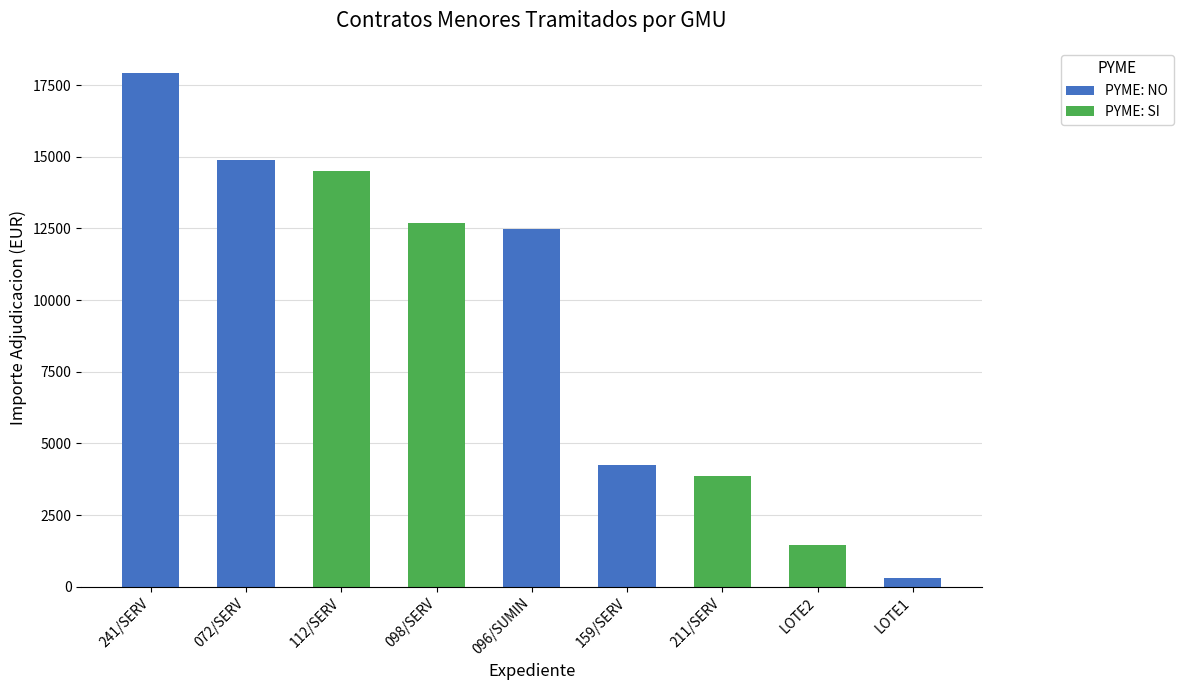

Reading left to right, extract all data points from this chart.

PYME: NO: 17908.0	14883.0	0.0	0.0	12472.7	4235.0	0.0	0.0	300.0
PYME: SI: 0.0	0.0	14520.0	12699.0	0.0	0.0	3861.0	1452.0	0.0